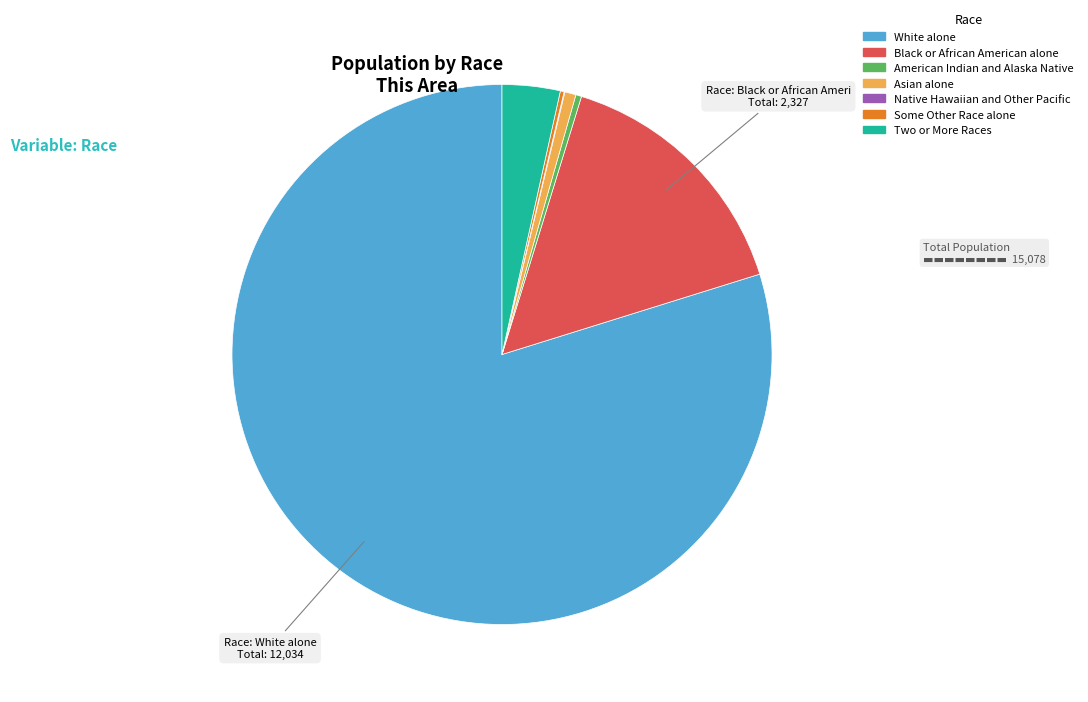

Is it true that White alone is 68% of the pie?

False